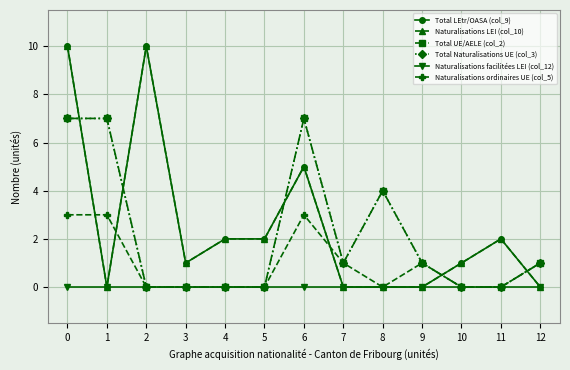

After their last crossing, which series has the higher values: Total LEtr/OASA (col_9) or Total UE/AELE (col_2)?

Total UE/AELE (col_2)